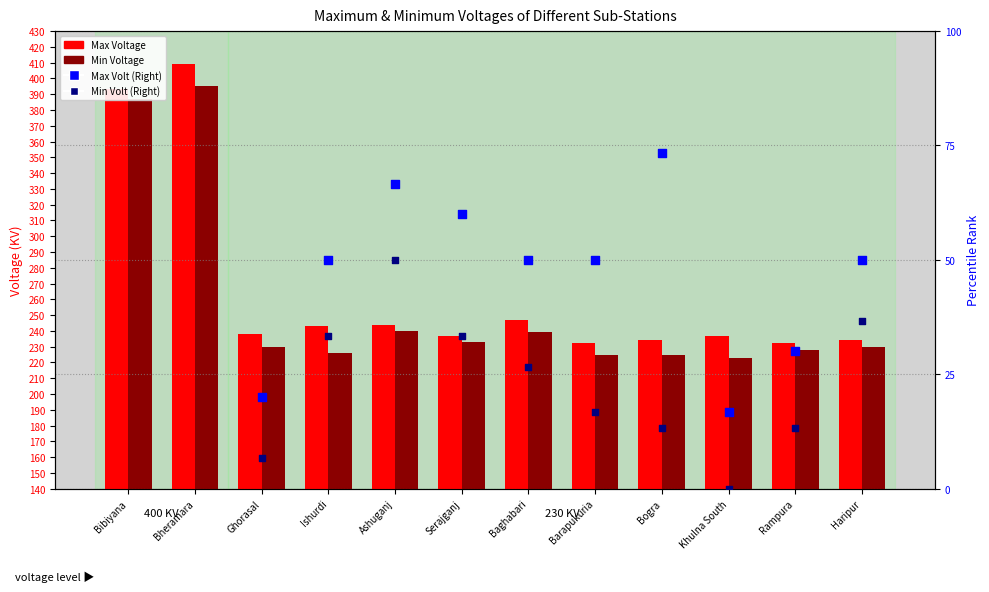

Which series contains the lowest Y value?

Min Voltage (Right)